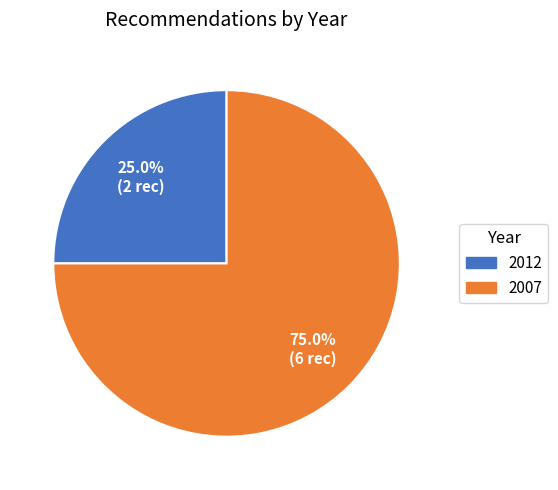

Is there any slice that represents more than half of the pie?

Yes